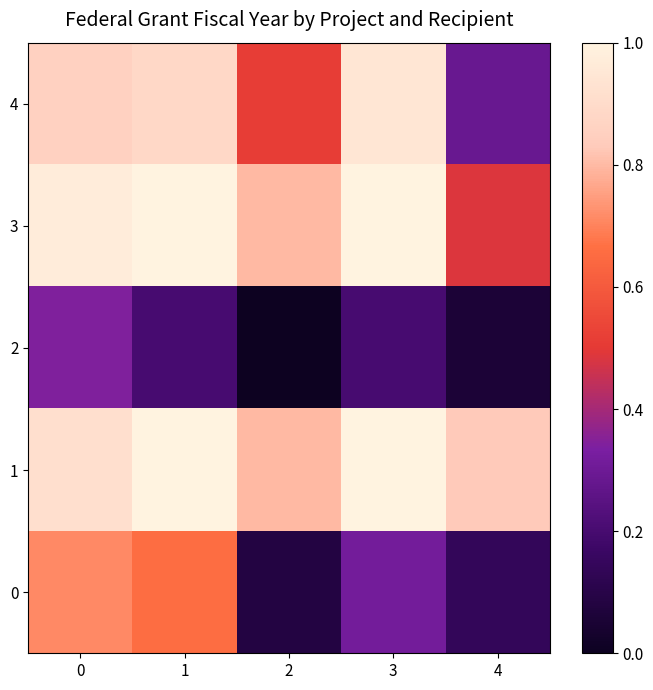

Which series has the largest range (max minus min)?

4